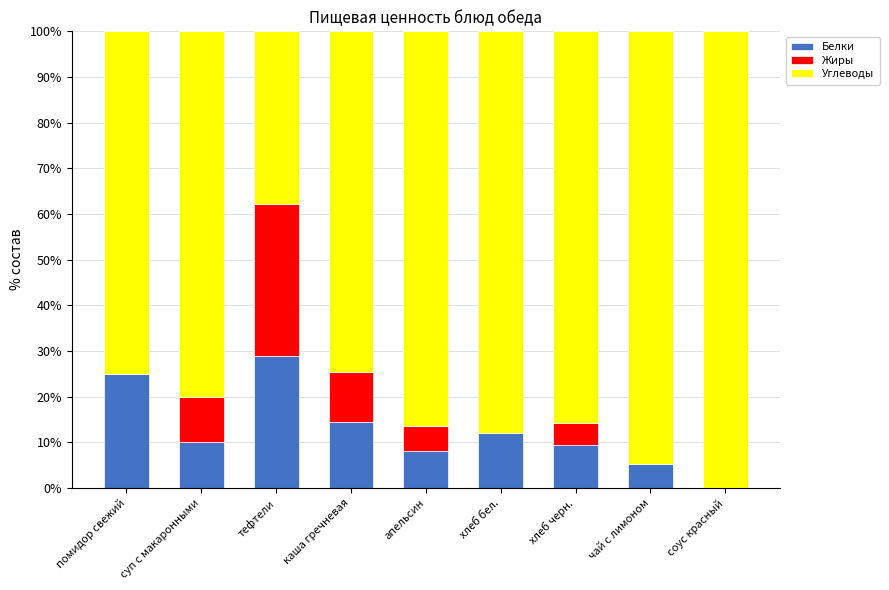

What is the total value across all series at соус красный?

100.0